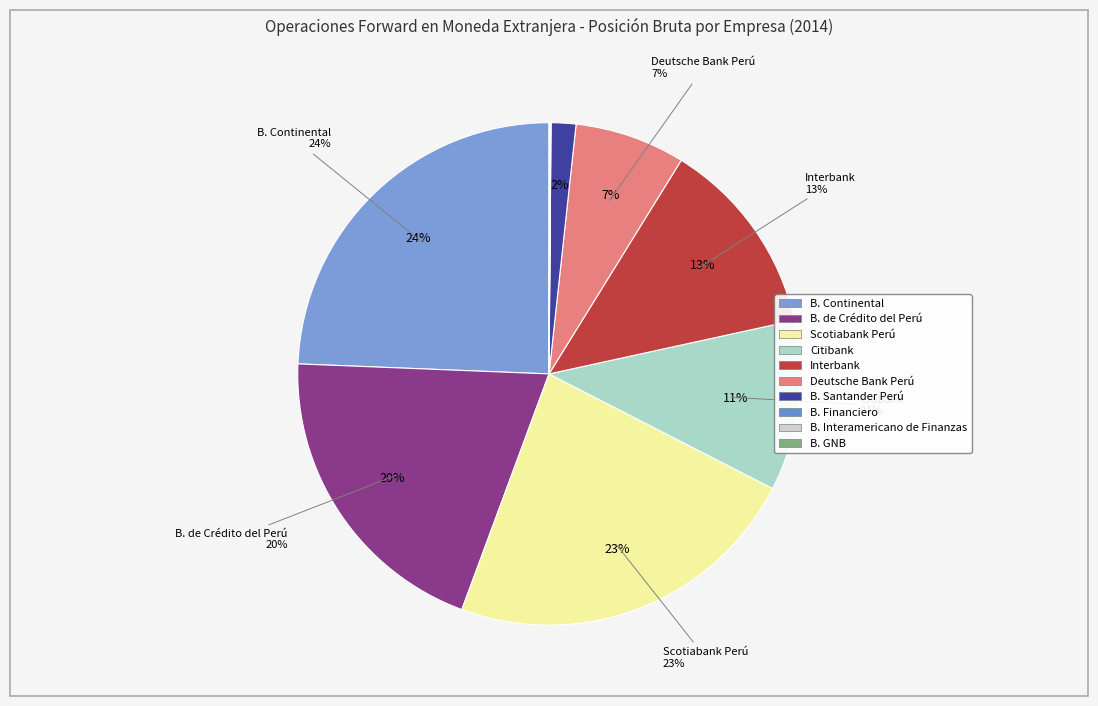

What is the change in value from Scotiabank Perú to B. Interamericano de Finanzas?

-16519204.2